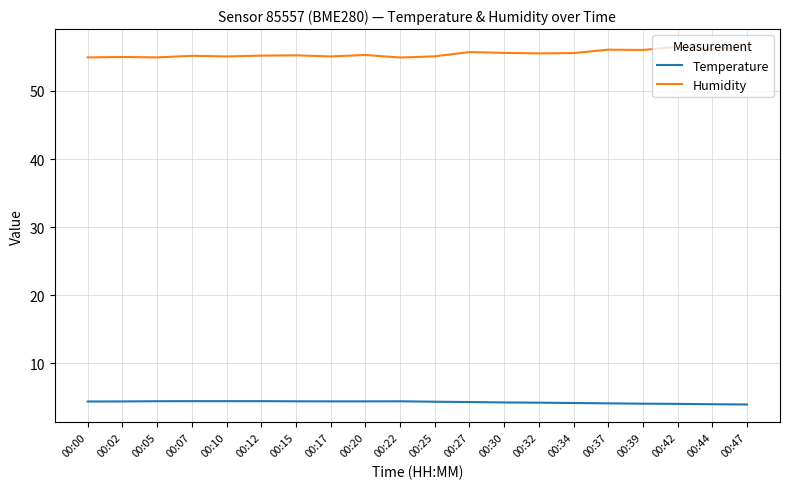

The value of Temperature at 00:47 is 4.0. True or false?

True